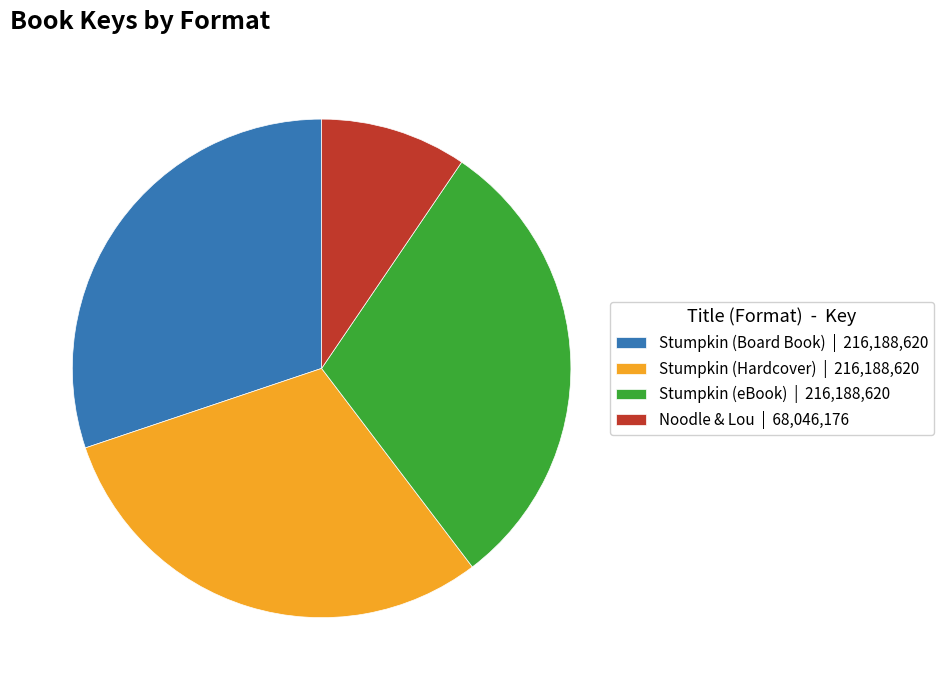

How many segments does this pie chart have?

4